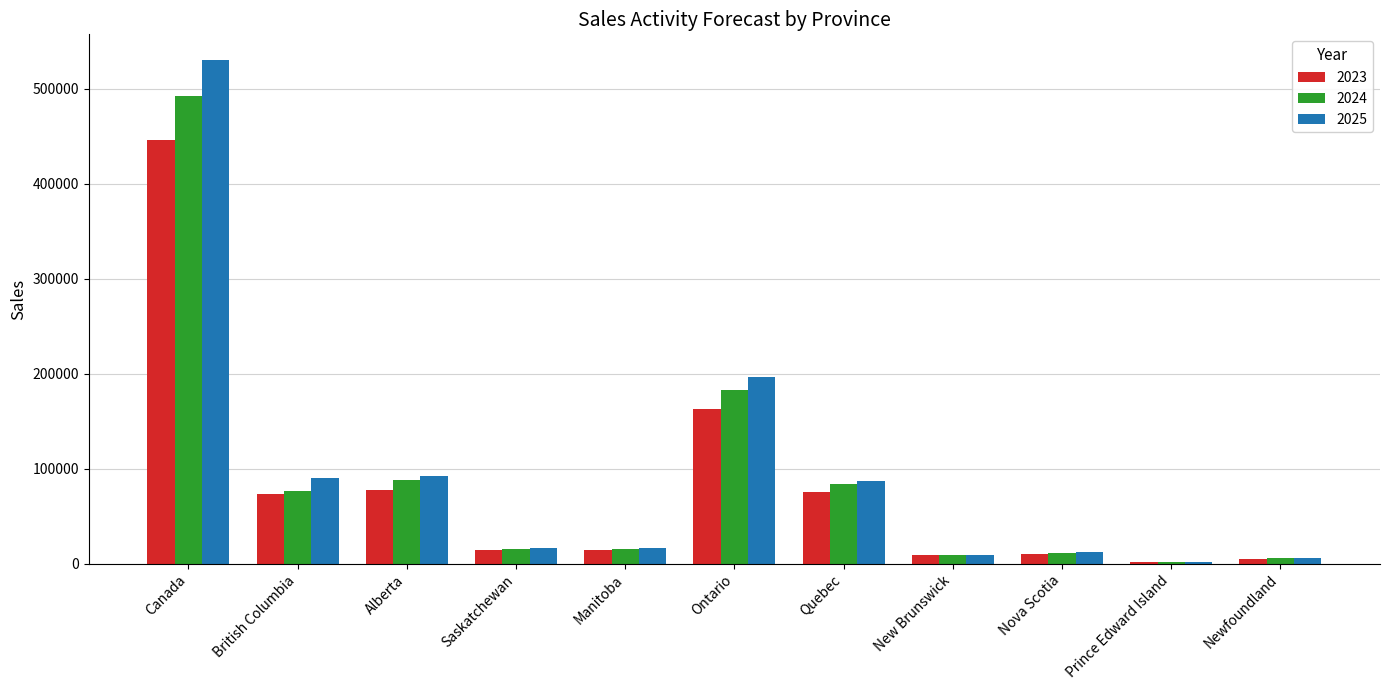

How many data points in 2024 are less than 15312?

5